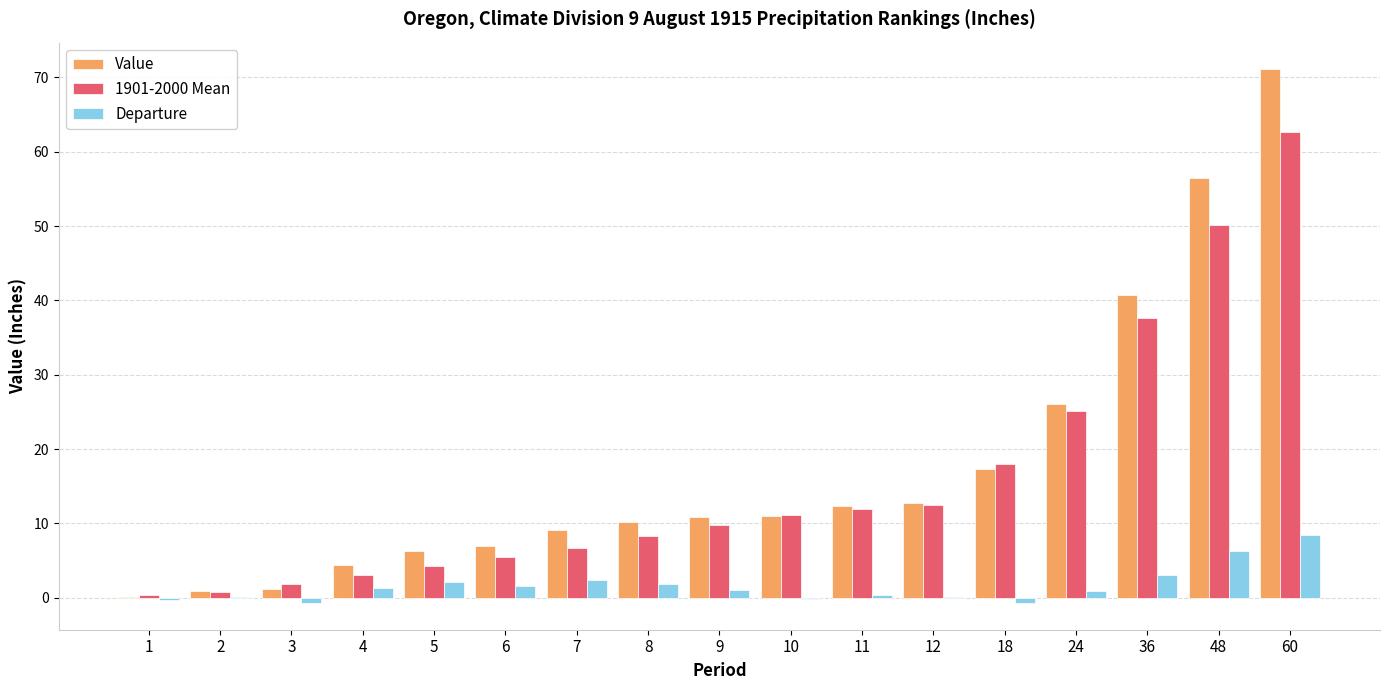

True or false: Value has a value of 40.8 at 36.

True